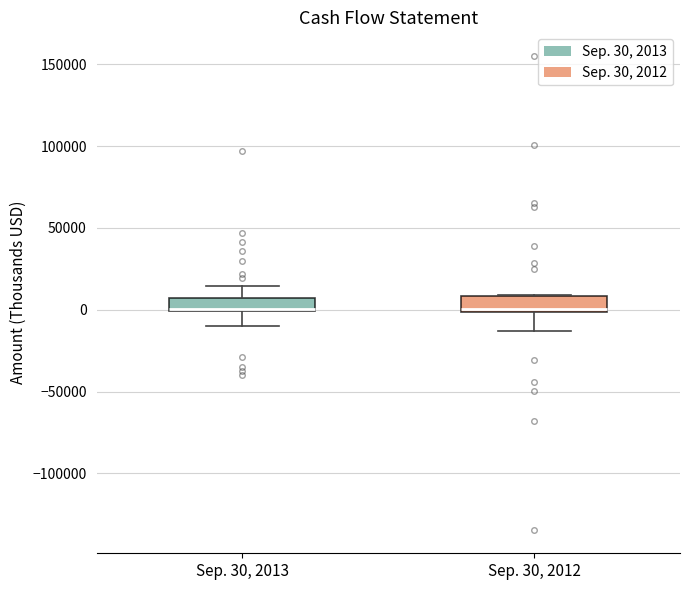

Where does the upper whisker of the box for Sep. 30, 2013 end on the y-axis? The values are not printed on the chart, so give them approximately, as read against the axis.

15000